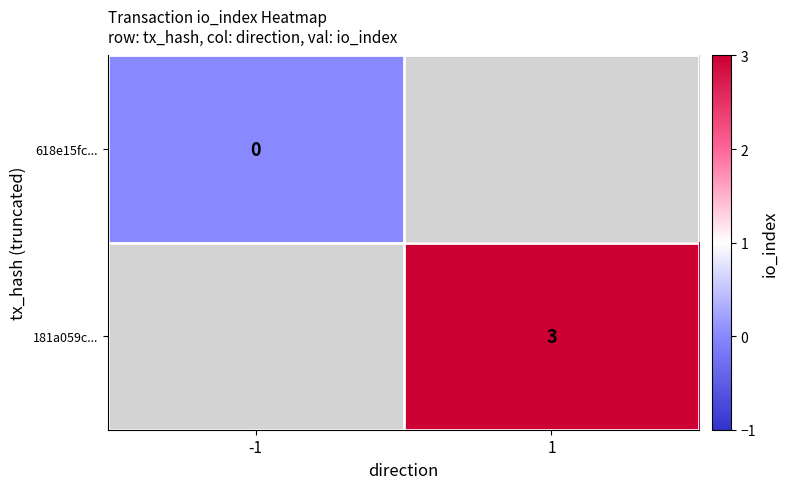

True or false: 181a059c... has a value of 3 at 1.

True